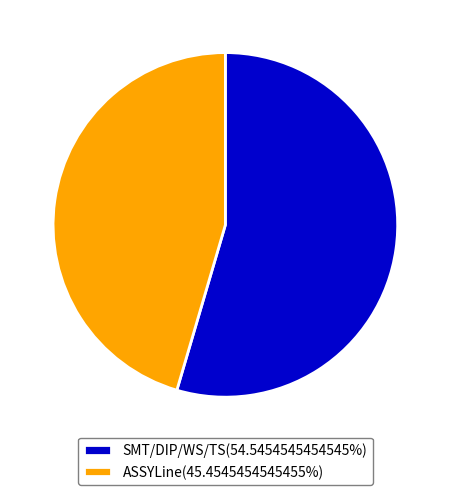

Is the sum of ASSYLine(45.4545454545455%) and SMT/DIP/WS/TS(54.5454545454545%) greater than half?

Yes